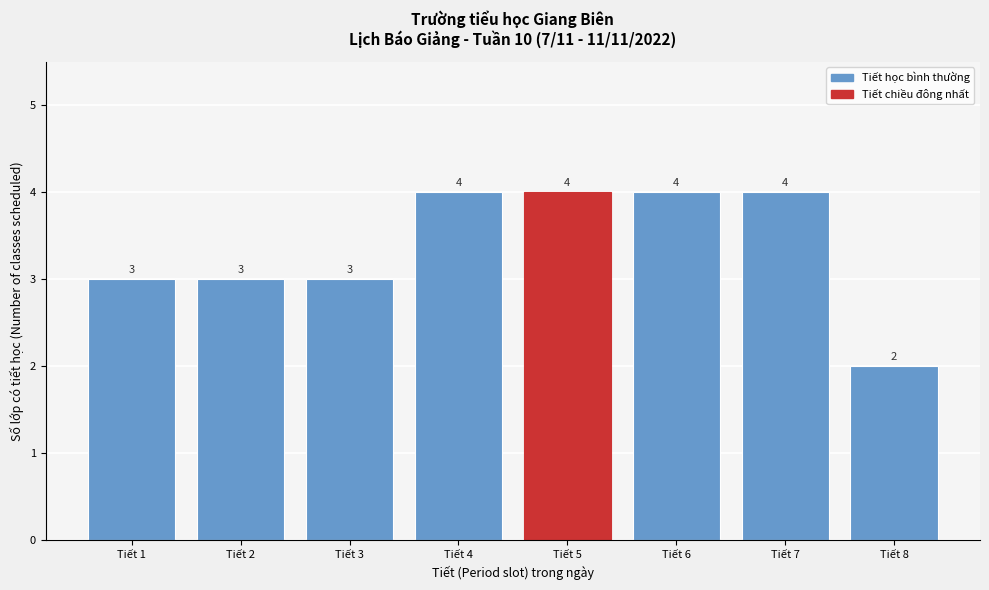

Reading left to right, list all the values displayed in this chart.

3	3	3	4	4	4	4	2